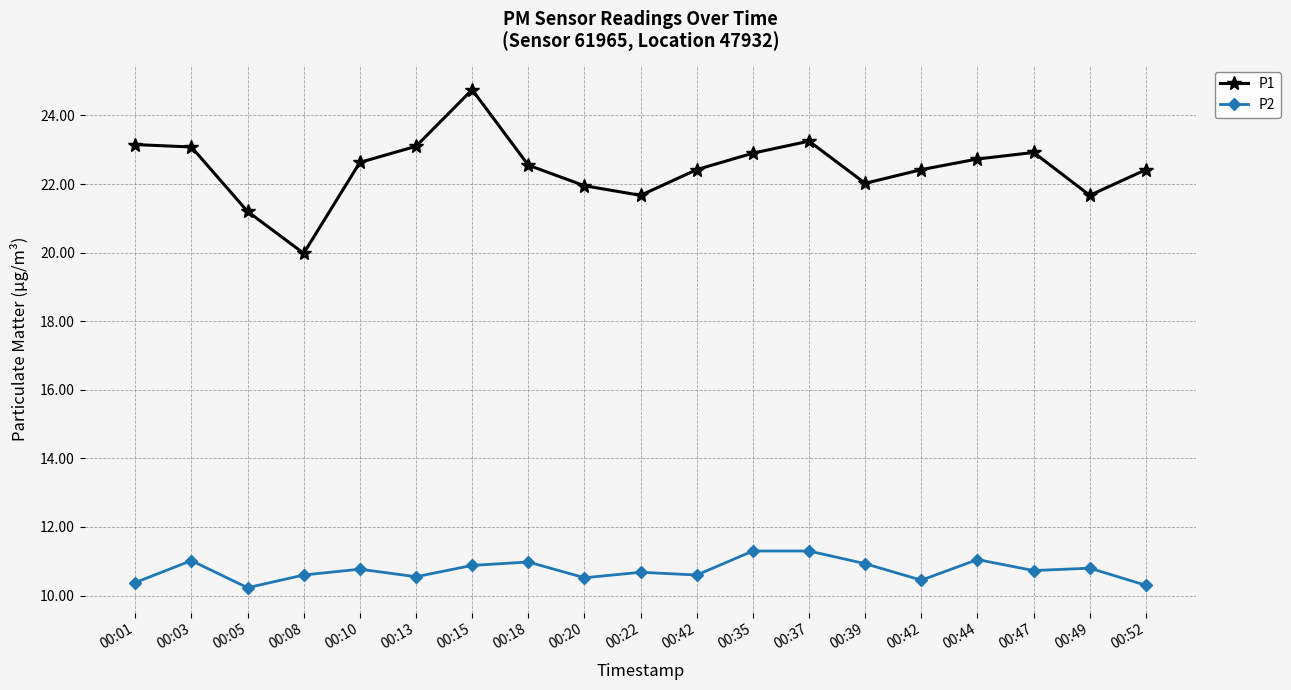

What is the difference between the second highest and minimum values in the P1 series?

3.3